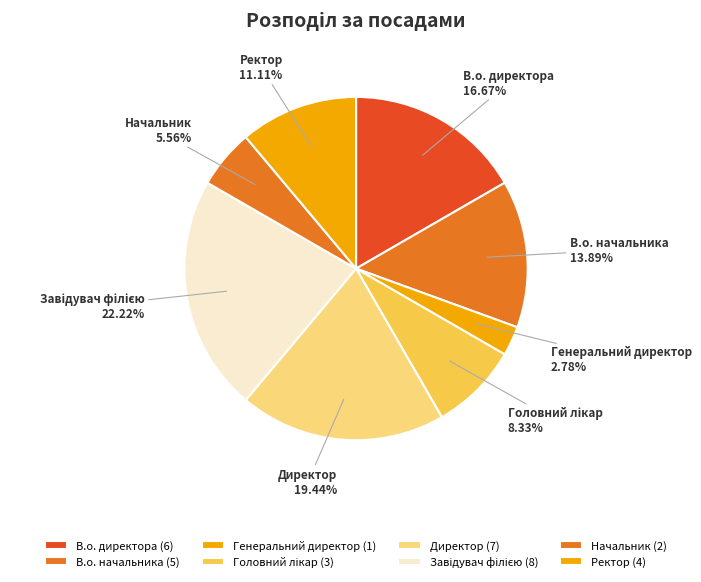

Is Ректор the majority of the pie?

No